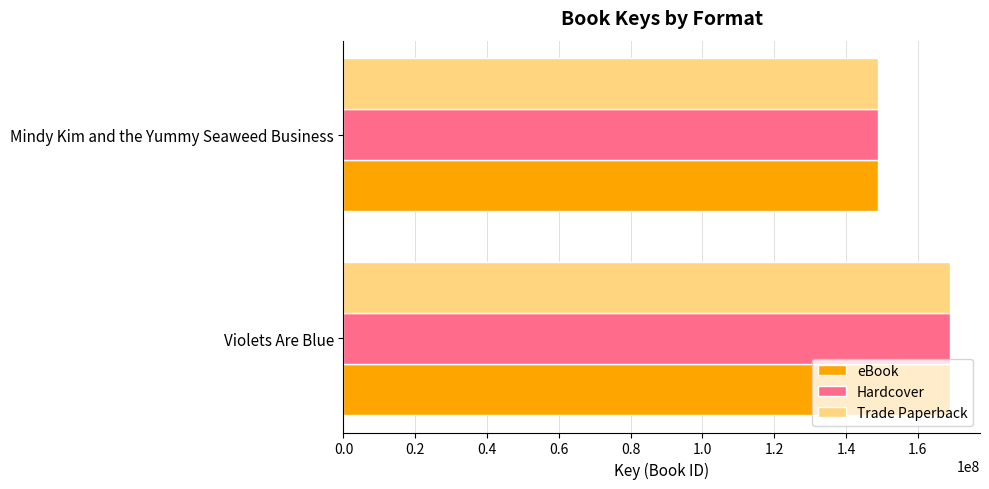

Read the Hardcover value at Mindy Kim and the Yummy Seaweed Business.

149015353